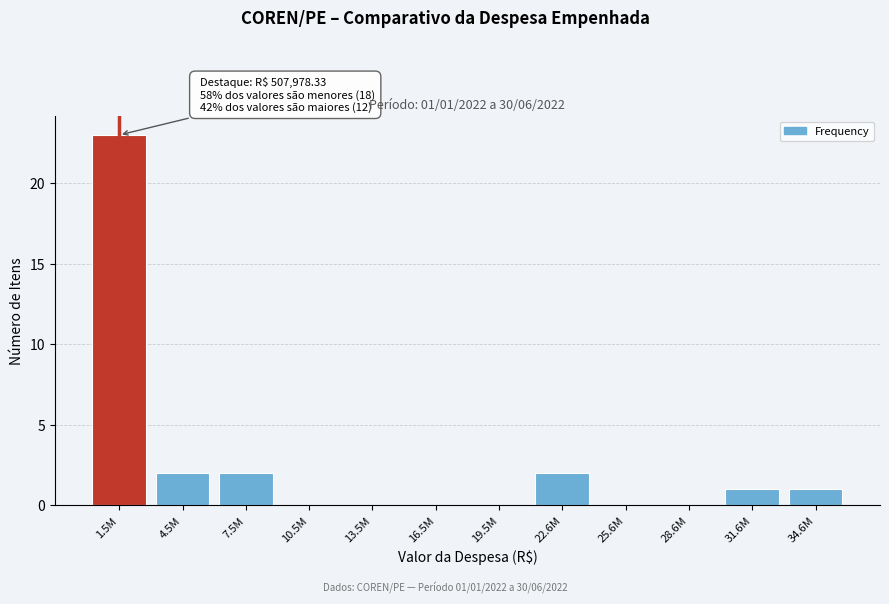

Reading left to right, transcribe all the data shown in this chart.

1.5M=23	4.5M=2	7.5M=2	10.5M=0	13.5M=0	16.5M=0	19.5M=0	22.6M=2	25.6M=0	28.6M=0	31.6M=1	34.6M=1